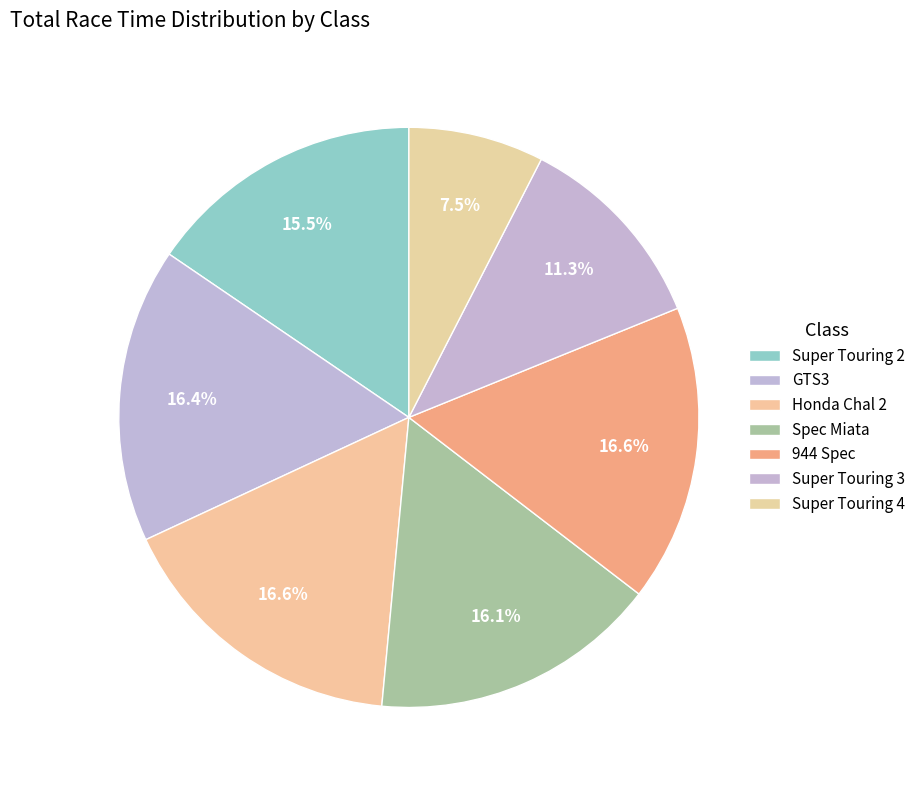

Rank the categories by value from highest to lowest.

Honda Chal 2, 944 Spec, GTS3, Spec Miata, Super Touring 2, Super Touring 3, Super Touring 4